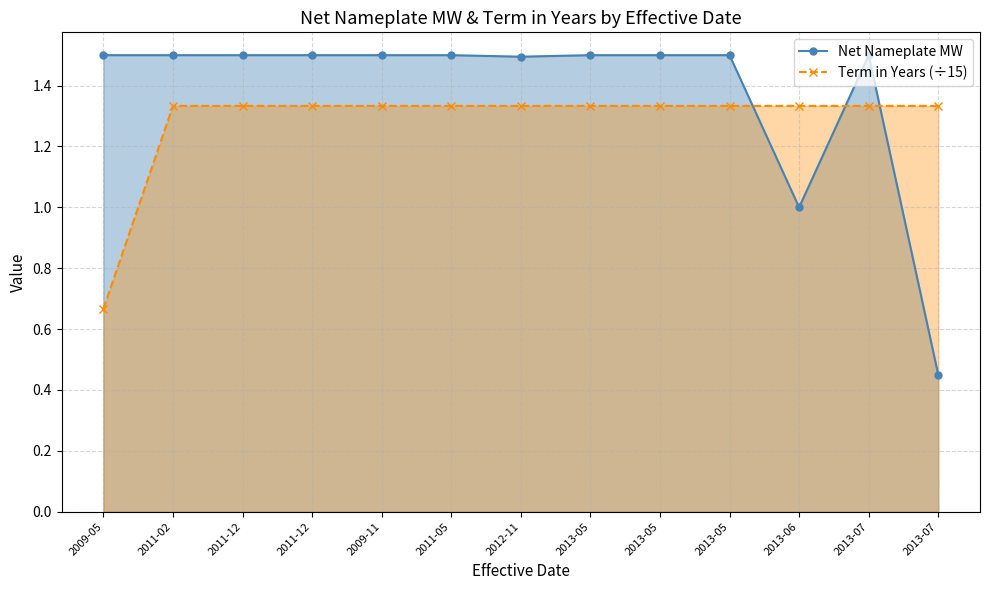

Rank the series by their maximum value, from highest to lowest.

Net Nameplate MW, Term in Years (÷15)